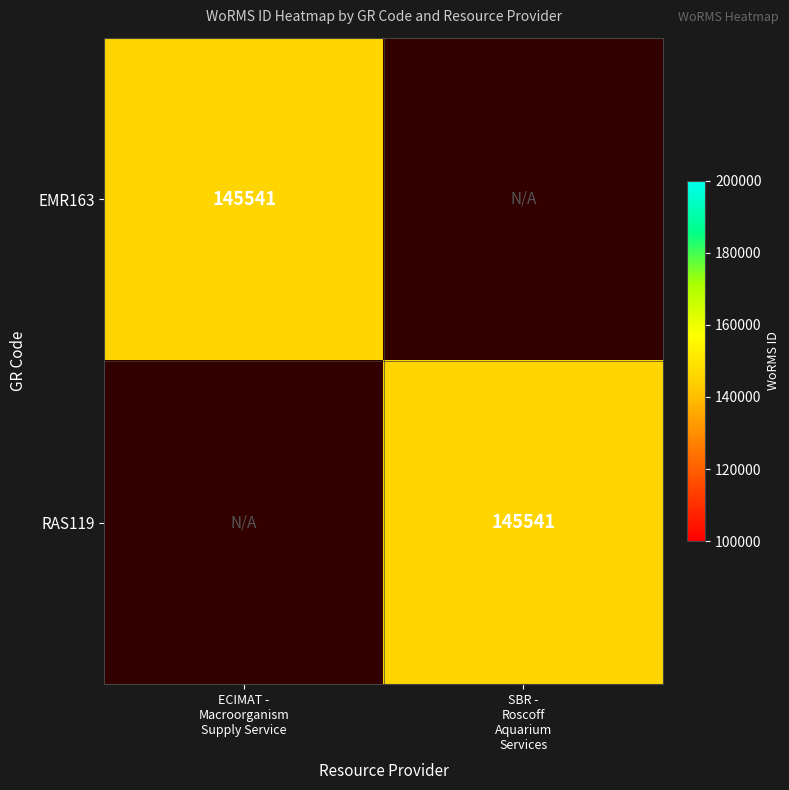

At how many categories does at least one series exceed 7715?

2